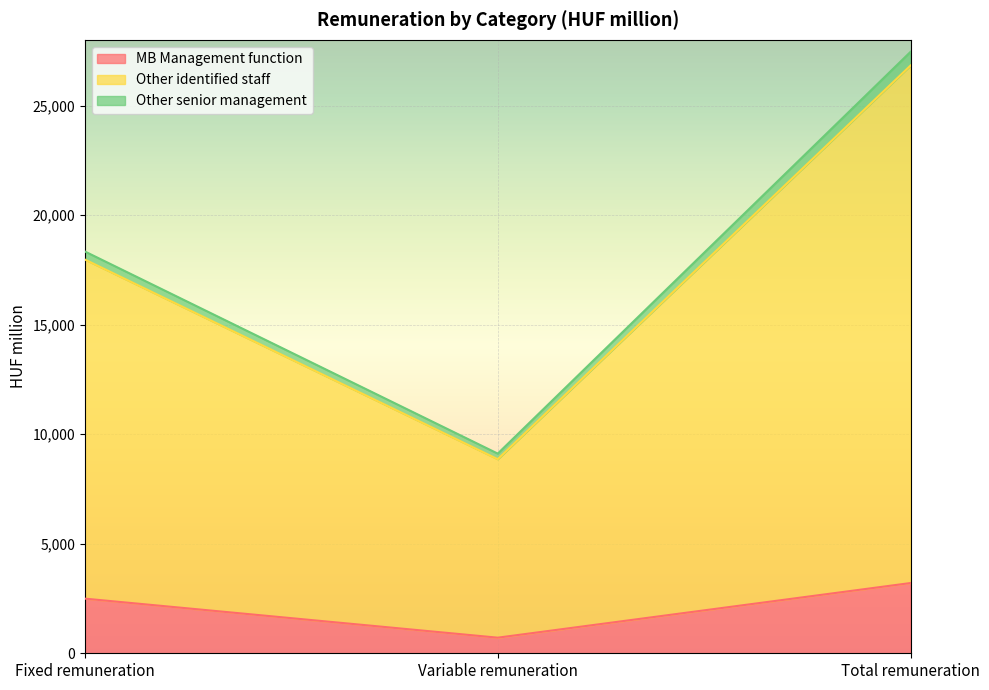

Where is MB Management function nearest to the value 1959?

Fixed remuneration